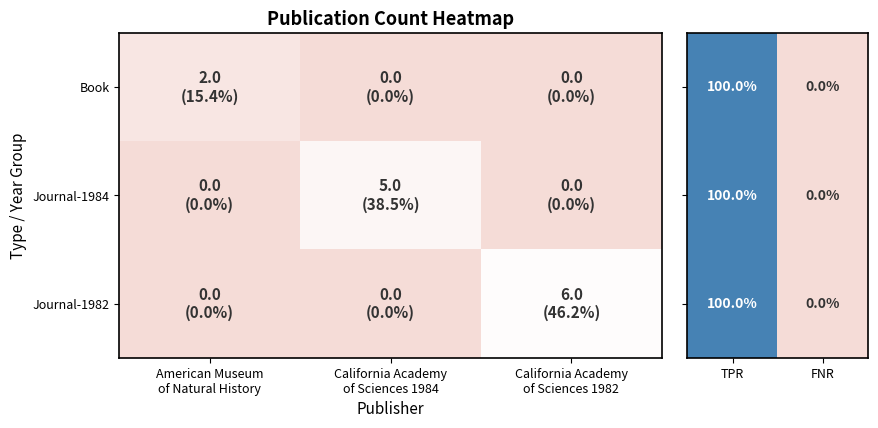

How many Journal-1984 values are between 0 and 100?

2